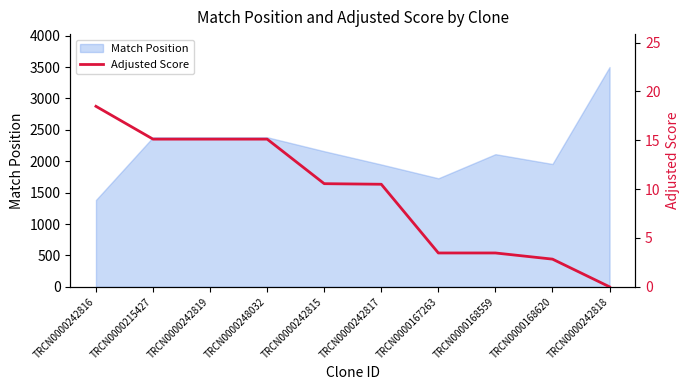

True or false: Match Position has a value of 3499 at TRCN0000242818.

True